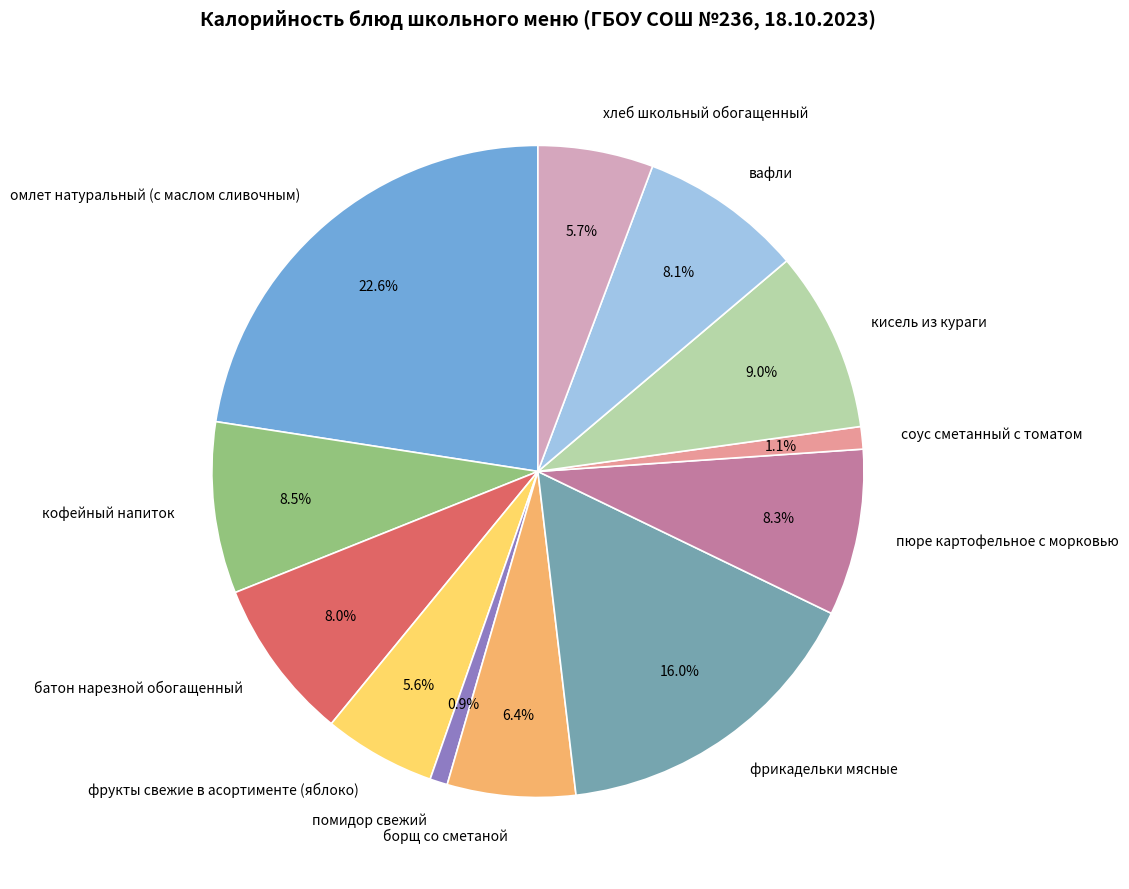

What is the ratio of the value at фрукты свежие в асортименте (яблоко) to the value at хлеб школьный обогащенный?

1.0